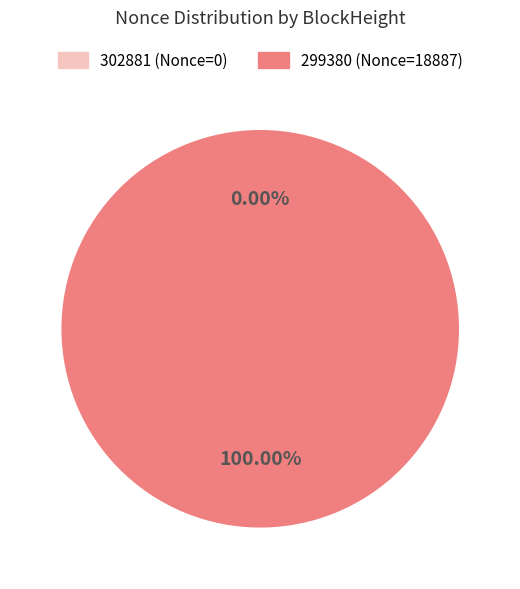

Rank the categories by value from highest to lowest.

299380, 302881